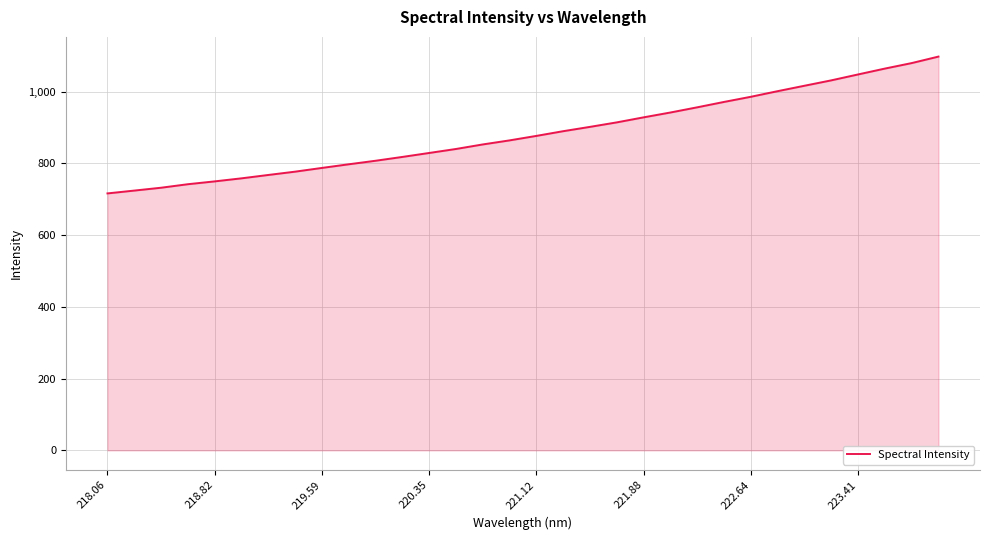

How many values are below 876?

16